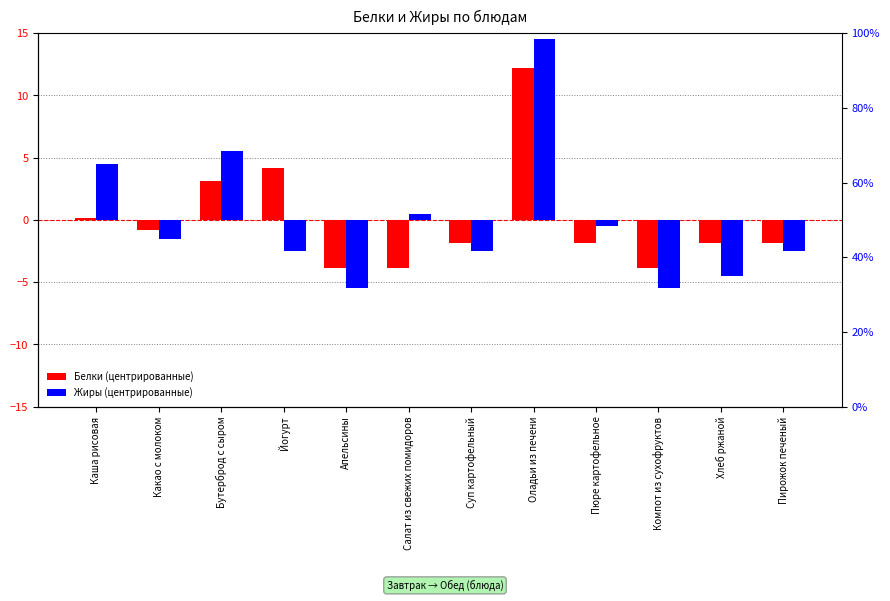

What is the difference between the second highest and second lowest values in the Белки (центрированные) series?

8.0